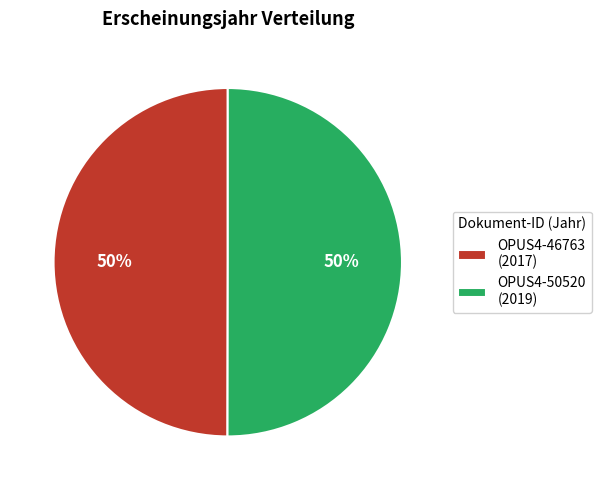

To the nearest percent, what portion does OPUS4-46763 (2017) represent?

50%